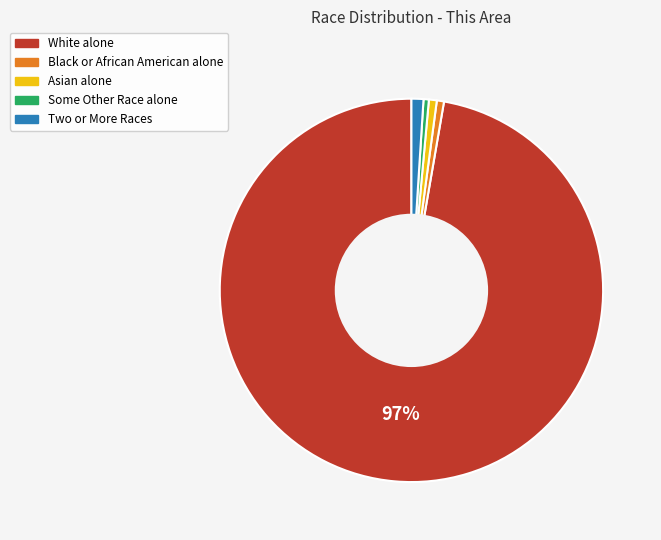

True or false: Some Other Race alone accounts for 0% of the total.

True